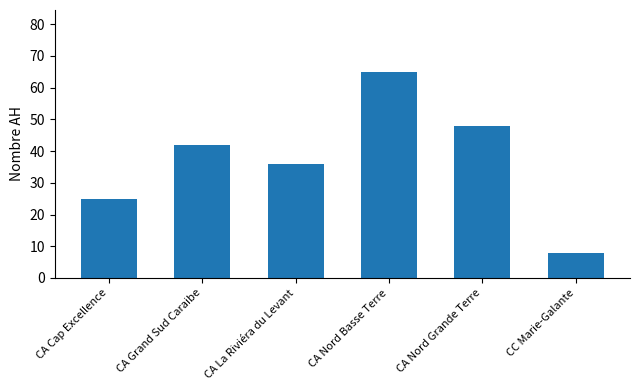

What is the ratio of the value at CA Grand Sud Caraibe to the value at CA Nord Basse Terre?

0.6